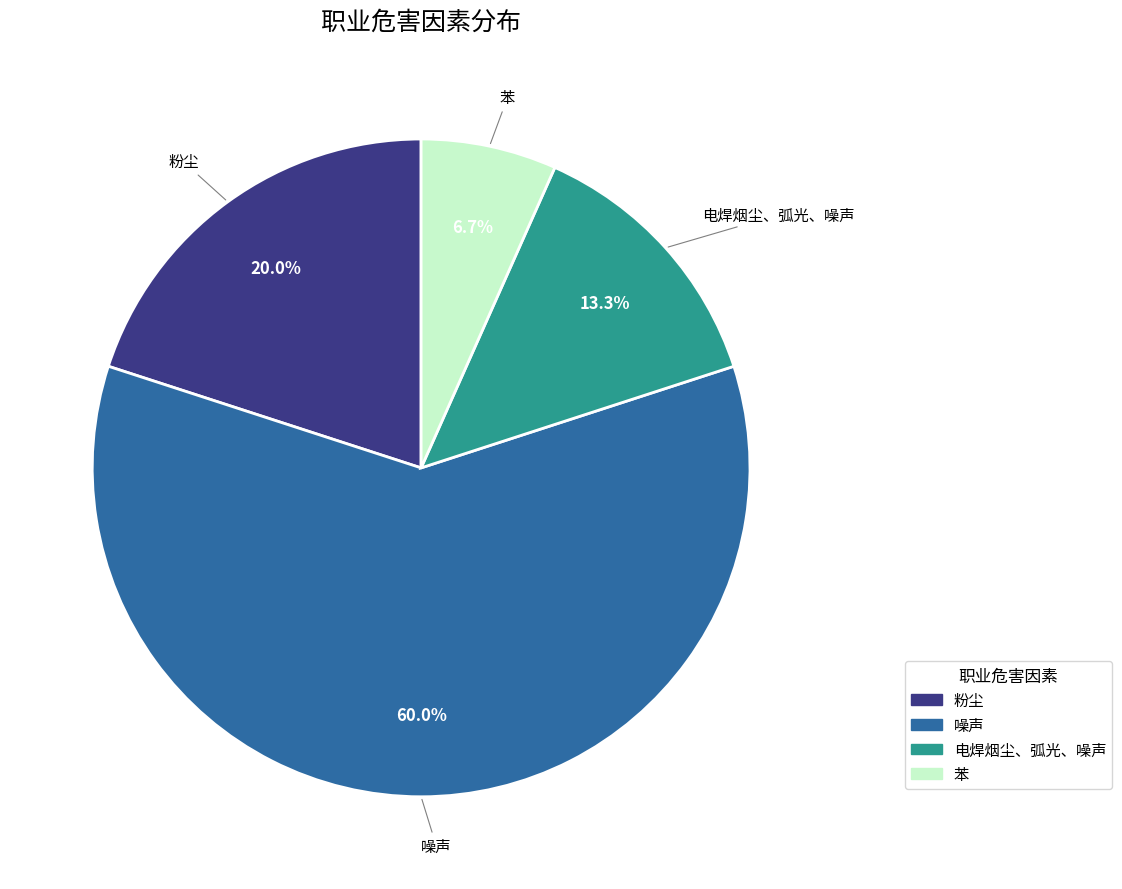

Which slice is the smallest?

苯